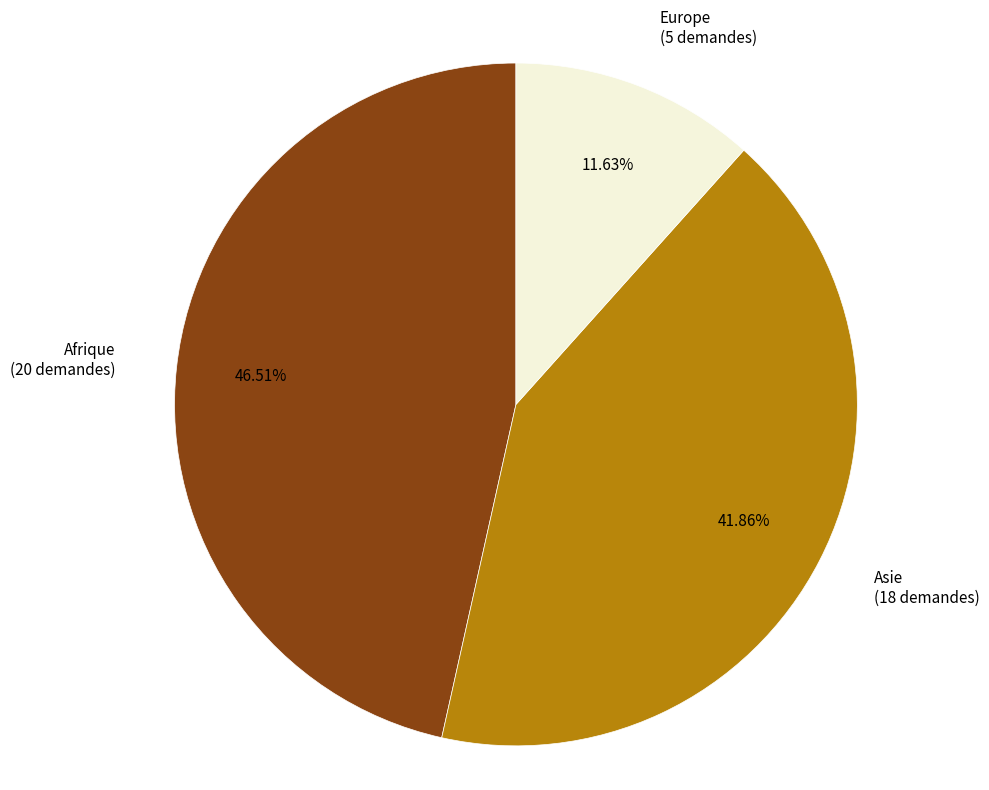

Combined, do Europe (5 demandes) and Afrique (20 demandes) account for over 50%?

Yes